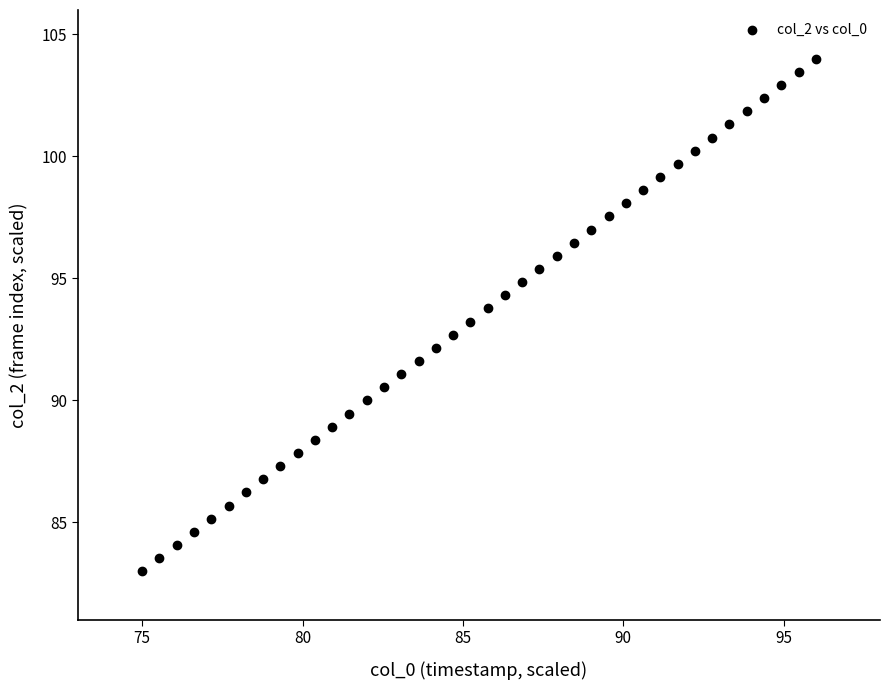

What is the range of X values (max minus min)?

21.0